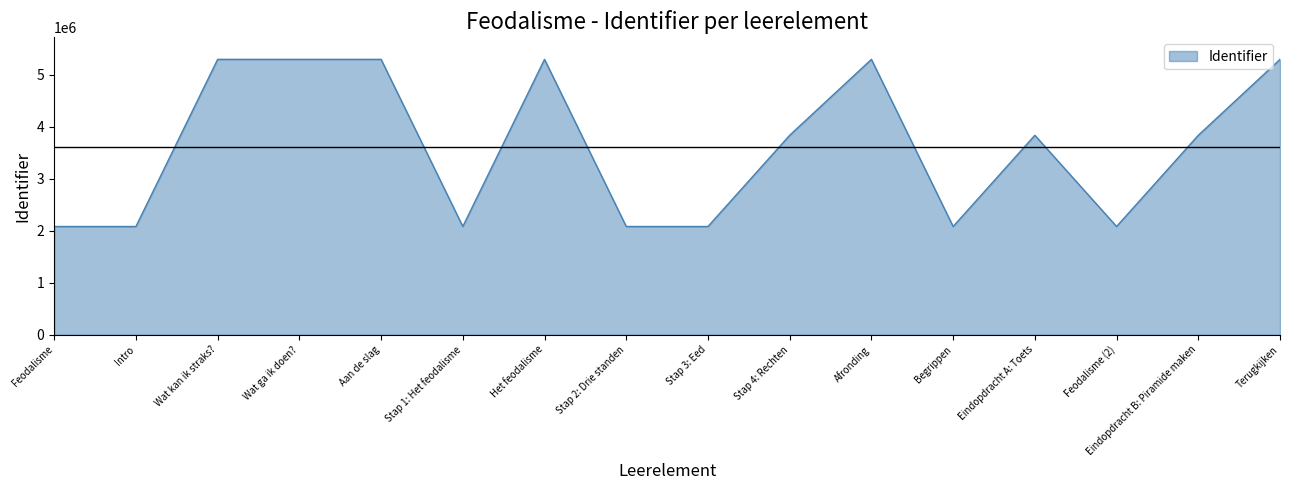

What is the change in value from Wat ga ik doen? to Eindopdracht B: Piramide maken?

-1460094